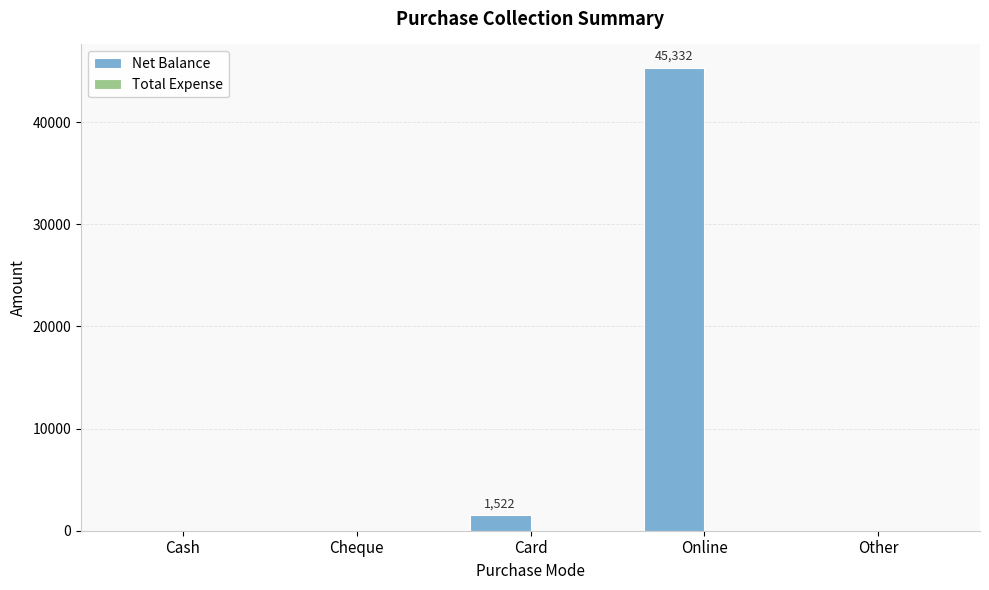

What is the greatest value displayed?

45332